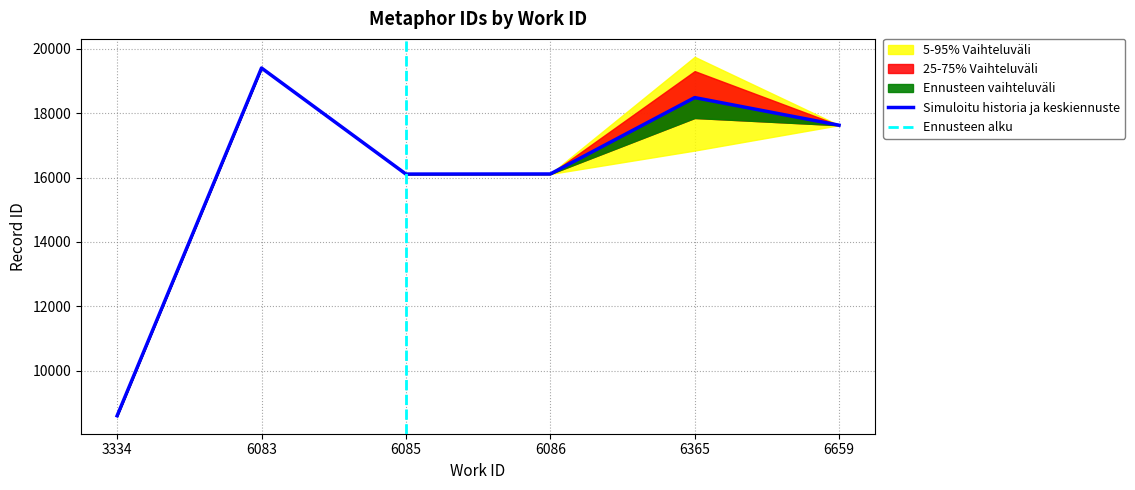

True or false: Ennusteen vaihteluväli has a value of 17623 at 6.

True